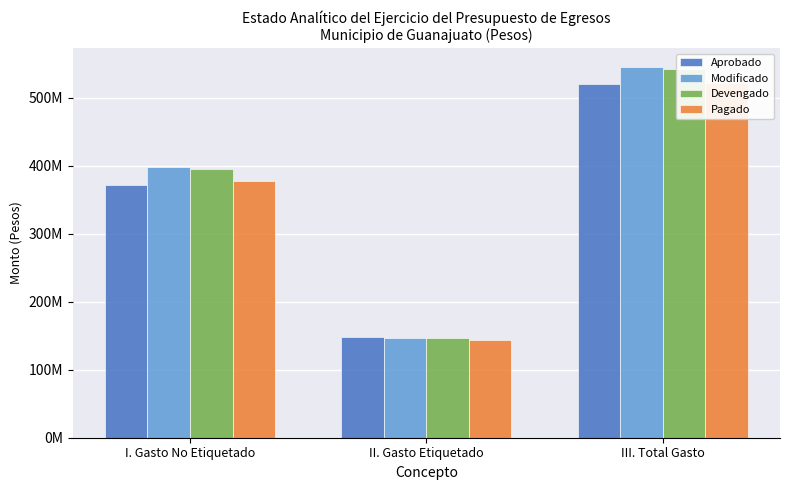

At how many categories does at least one series exceed 214799287?

2